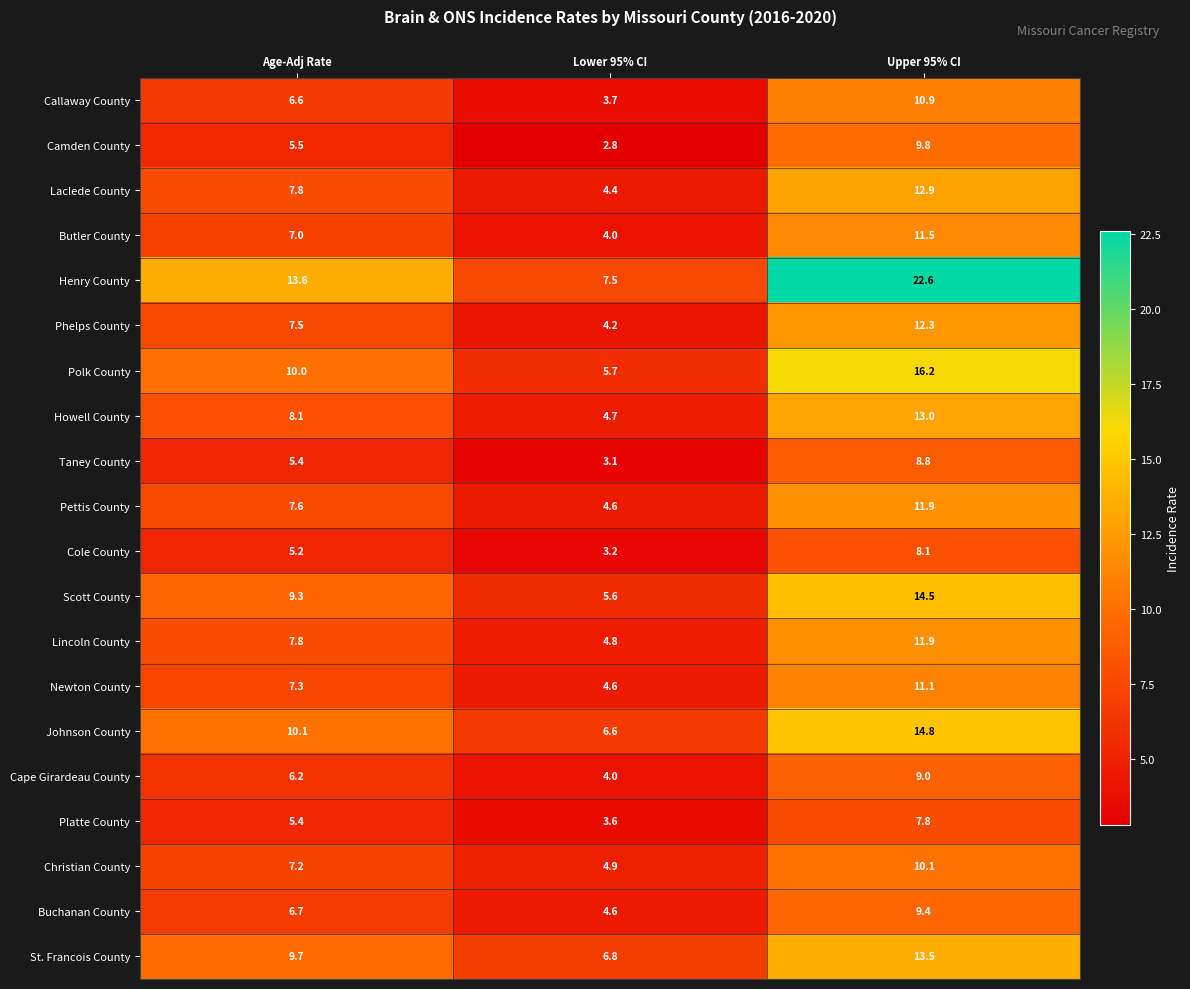

Which series has the largest total across all categories?

Henry County